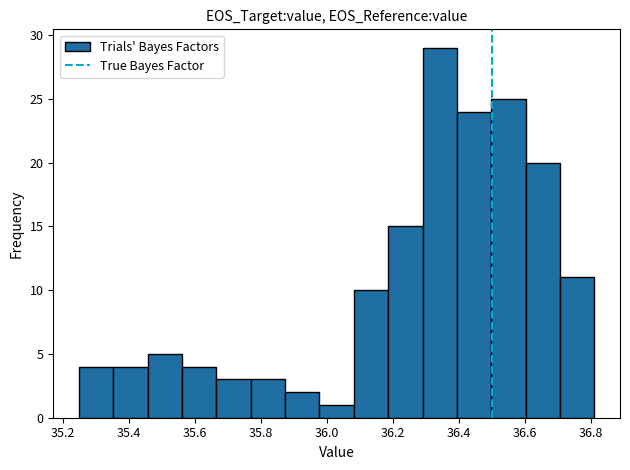

Reading left to right, list every bar in this chart as the range it spans on the x-axis followed by its height. Neither the bar edges nor the heights are printed on the chart, so give them approximately, as read against the axes.

35.250 to 35.354: 4
35.354 to 35.458: 4
35.458 to 35.562: 5
35.562 to 35.666: 4
35.666 to 35.770: 3
35.770 to 35.874: 3
35.874 to 35.978: 2
35.978 to 36.082: 1
36.082 to 36.186: 10
36.186 to 36.290: 15
36.290 to 36.394: 29
36.394 to 36.498: 24
36.498 to 36.602: 25
36.602 to 36.706: 20
36.706 to 36.810: 11